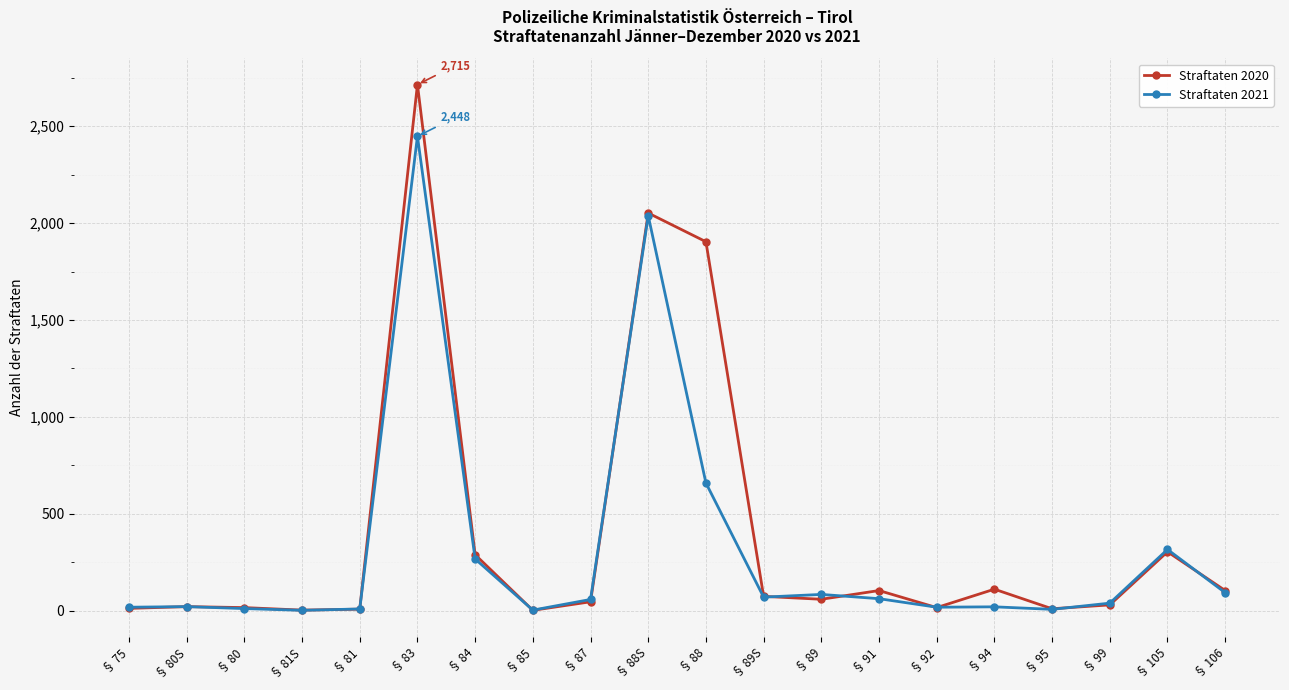

Rank the series by their maximum value, from lowest to highest.

Straftaten 2021, Straftaten 2020